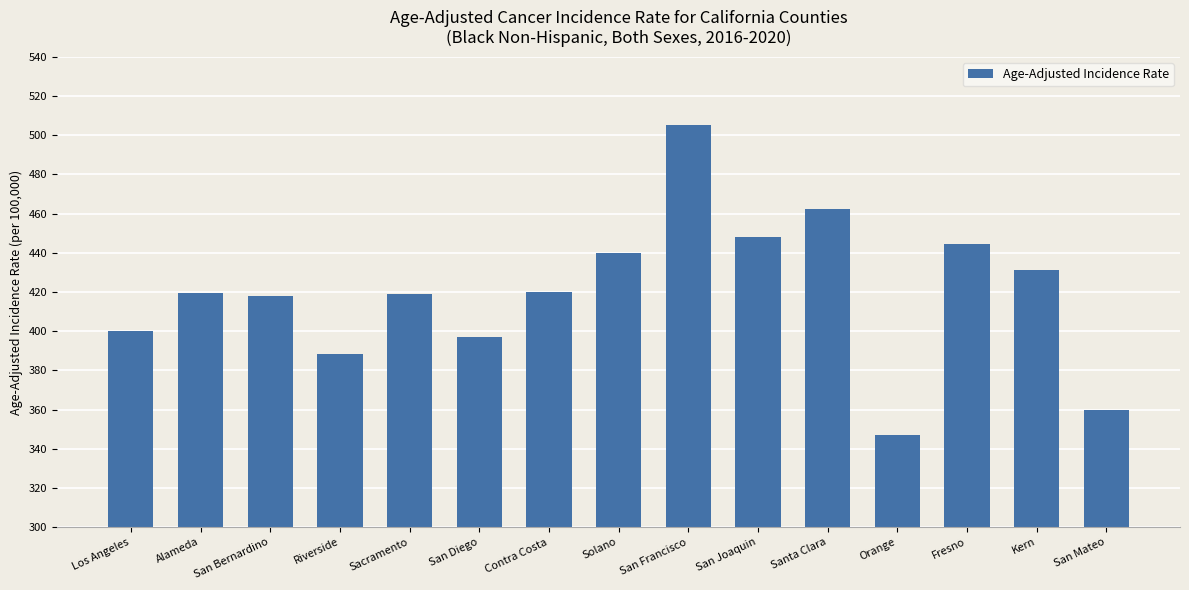

What is the ratio of the value at Kern to the value at San Mateo?

1.2